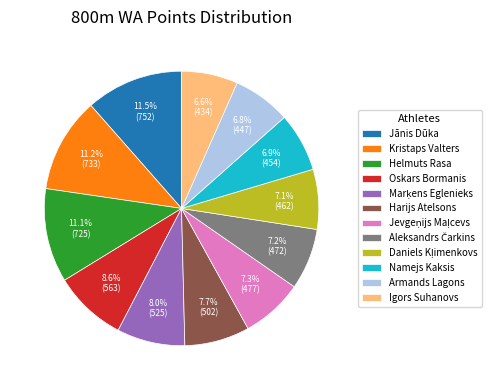

Is there a majority slice in this chart?

No